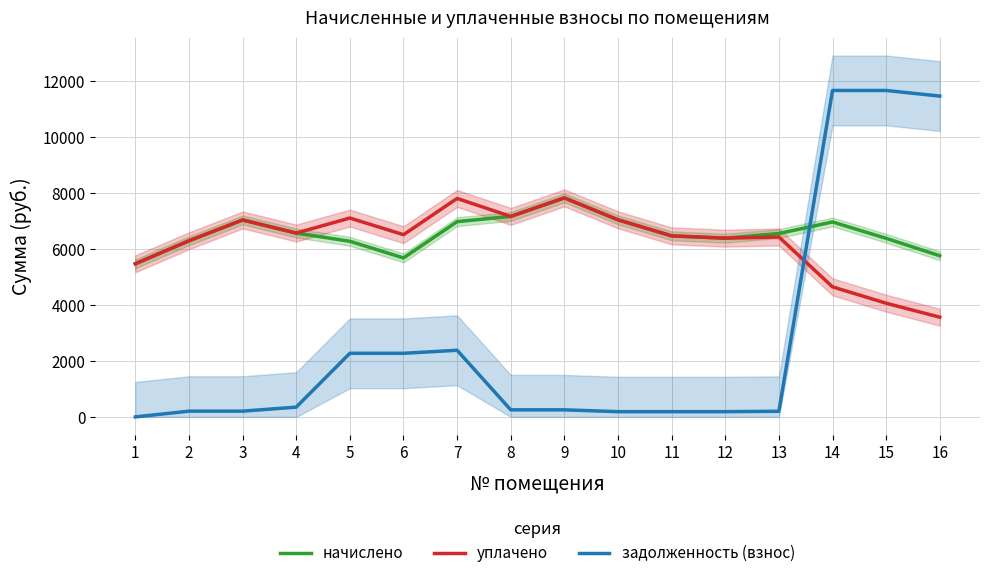

At how many categories does at least one series exceed 7854?

3